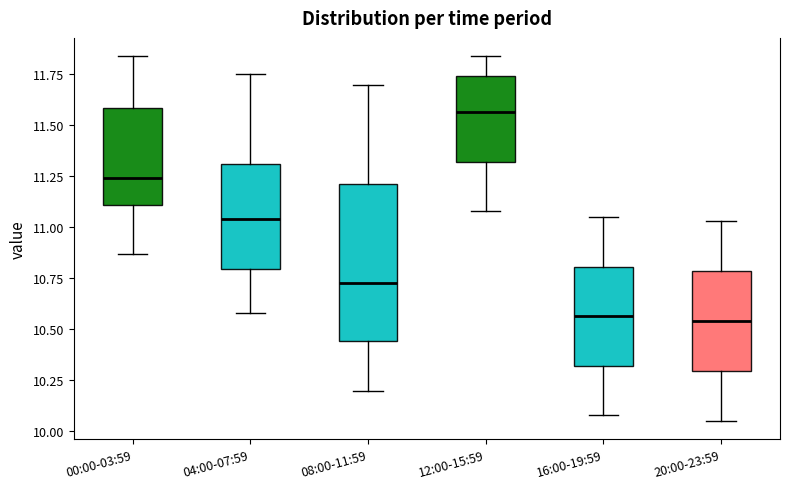

Reading left to right, read every box against the y-axis: the position of its median line, the range the box covers, and the ends of its whiskers. The values are not printed on the chart, so give them approximately, as read against the axis.

00:00-03:59: median 11.25, box 11.10 to 11.60, whiskers 10.85 to 11.85
04:00-07:59: median 11.05, box 10.80 to 11.30, whiskers 10.60 to 11.75
08:00-11:59: median 10.75, box 10.45 to 11.20, whiskers 10.20 to 11.70
12:00-15:59: median 11.55, box 11.30 to 11.75, whiskers 11.10 to 11.85
16:00-19:59: median 10.55, box 10.30 to 10.80, whiskers 10.10 to 11.05
20:00-23:59: median 10.55, box 10.30 to 10.80, whiskers 10.05 to 11.05